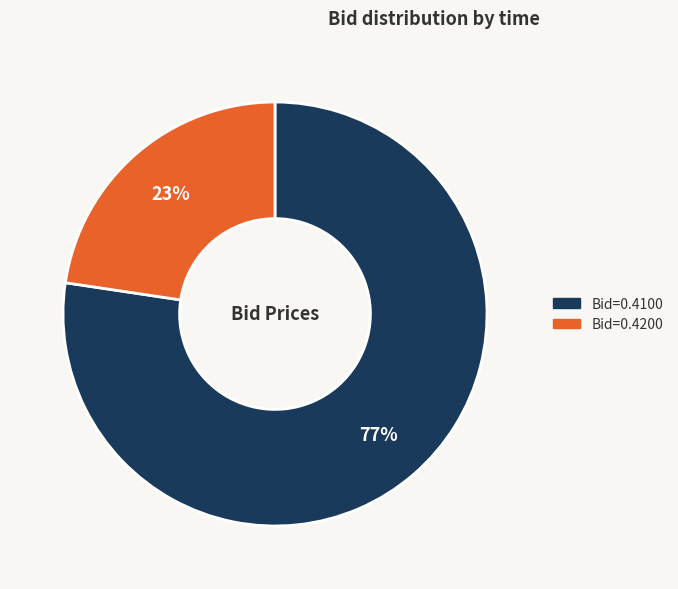

Is there a majority slice in this chart?

Yes